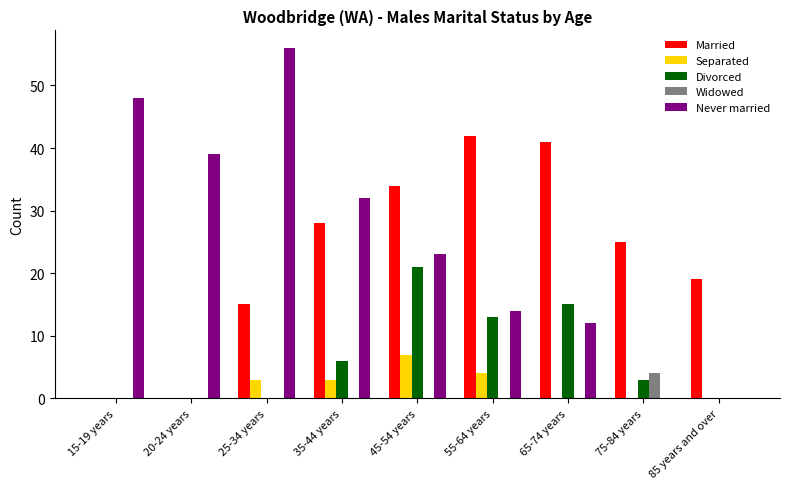

What is the greatest value displayed?

56